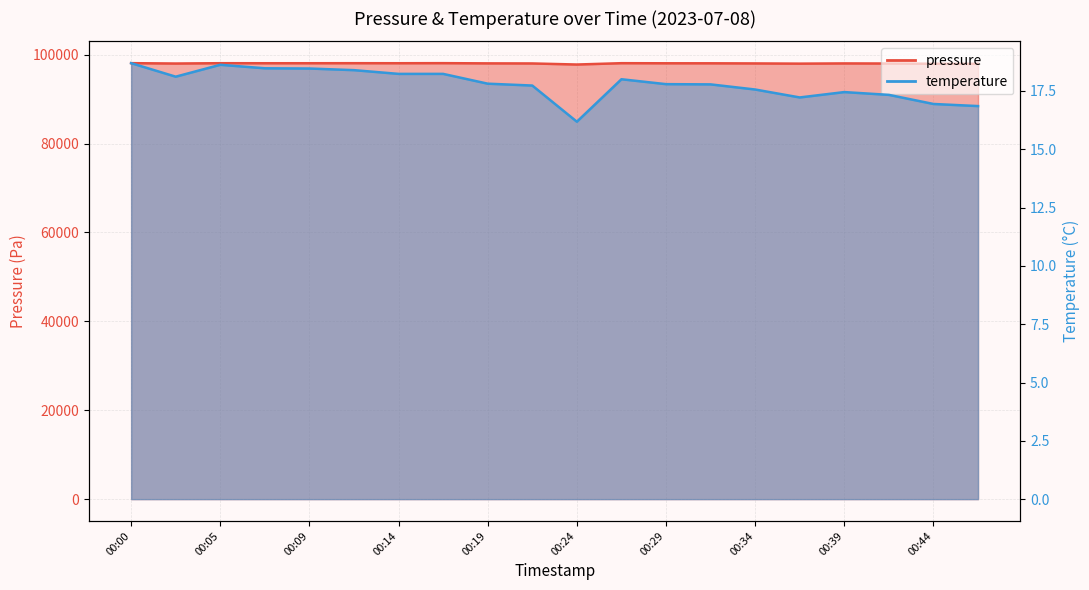

The pressure series shows 173530.4 at 00:47. True or false?

False